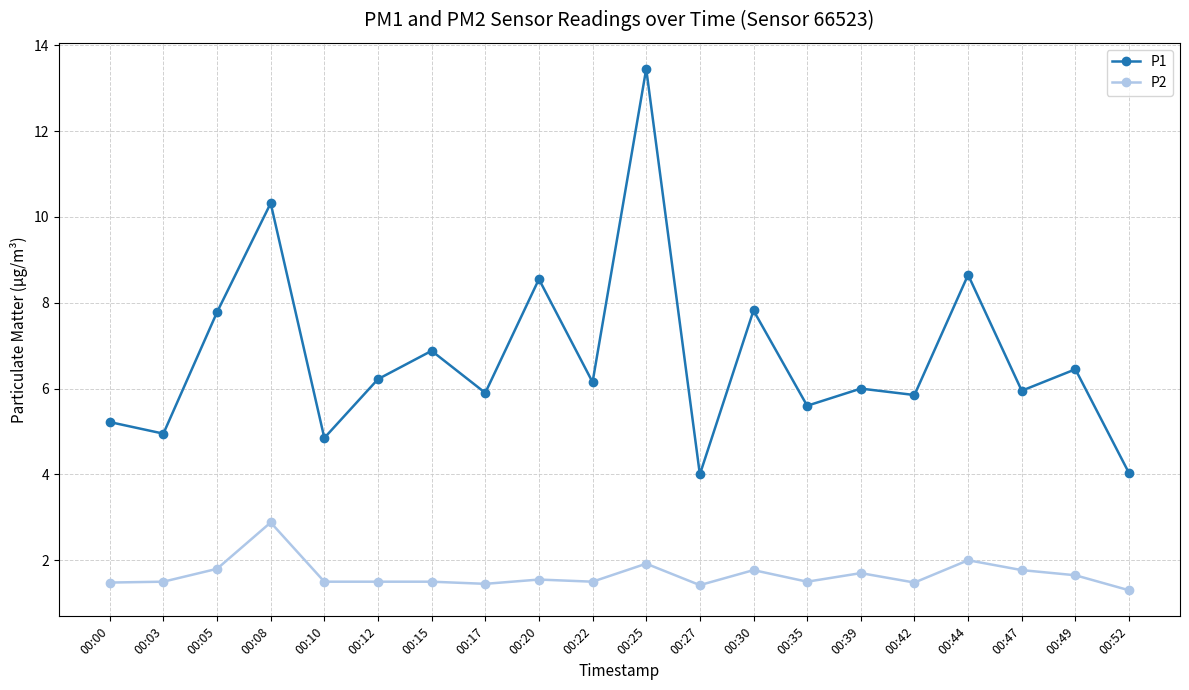

What is the highest value of the P2 series?

2.9